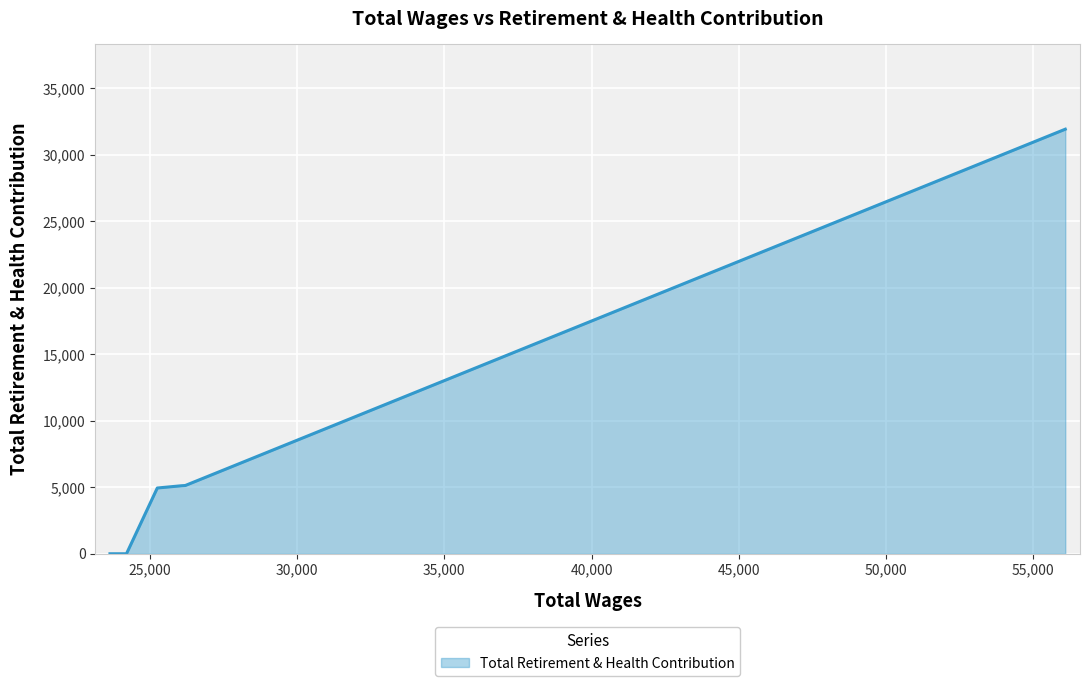

How many series are shown in this chart?

1